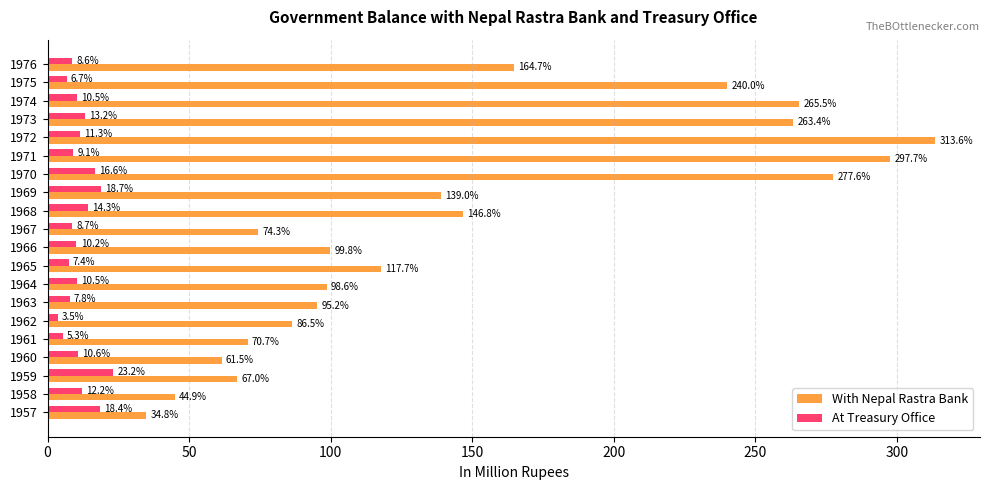

At which category is the sum across all series the highest?

1972